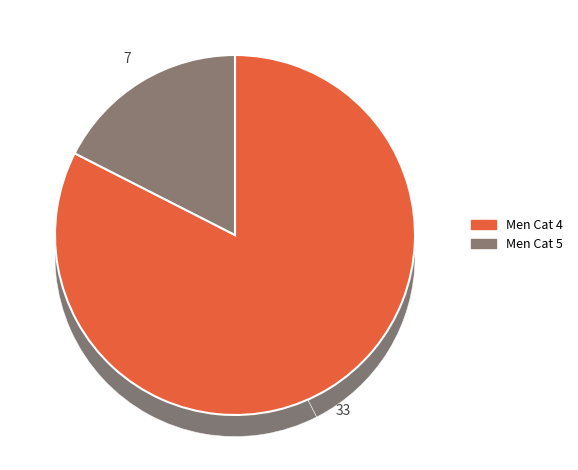

What percentage is NOT represented by Men Cat 5?

82.5%